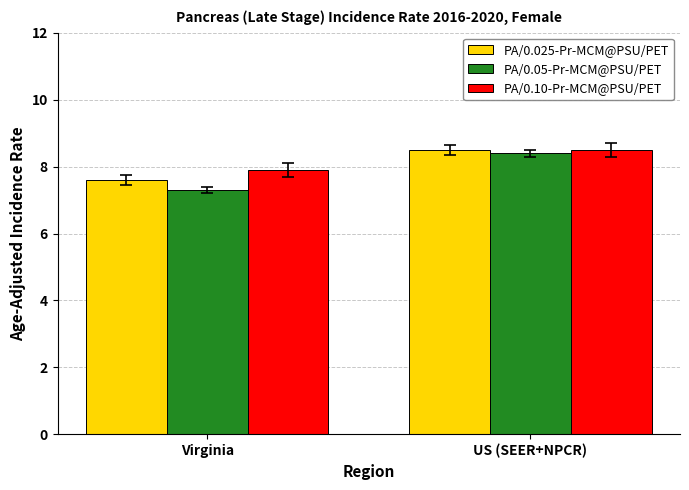

Does the chart contain stacked bars?

No